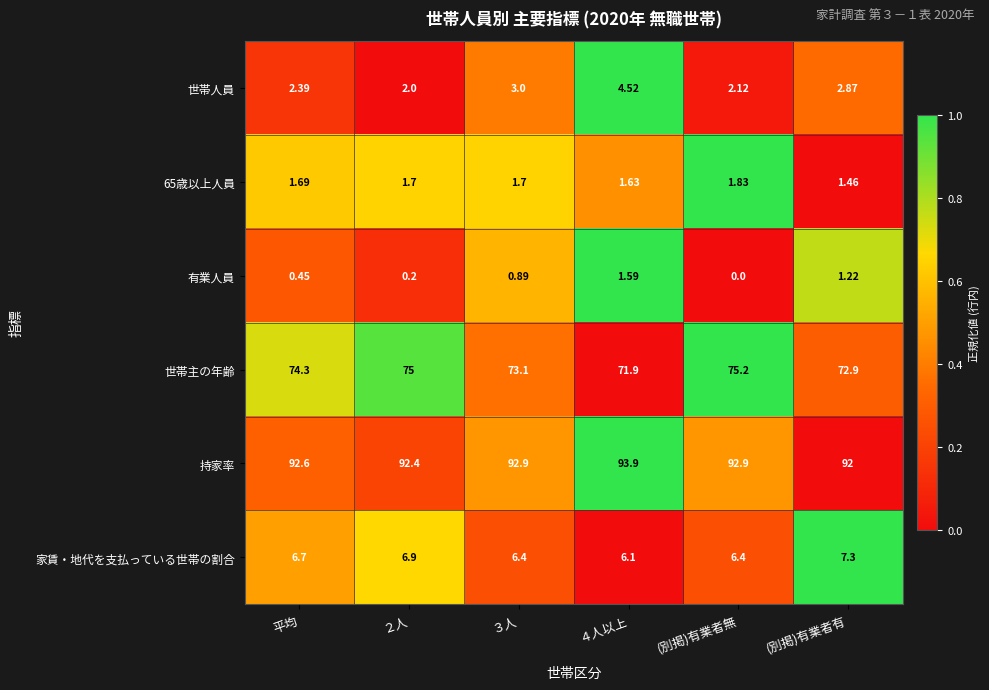

Which series has the widest spread of values?

世帯主の年齢